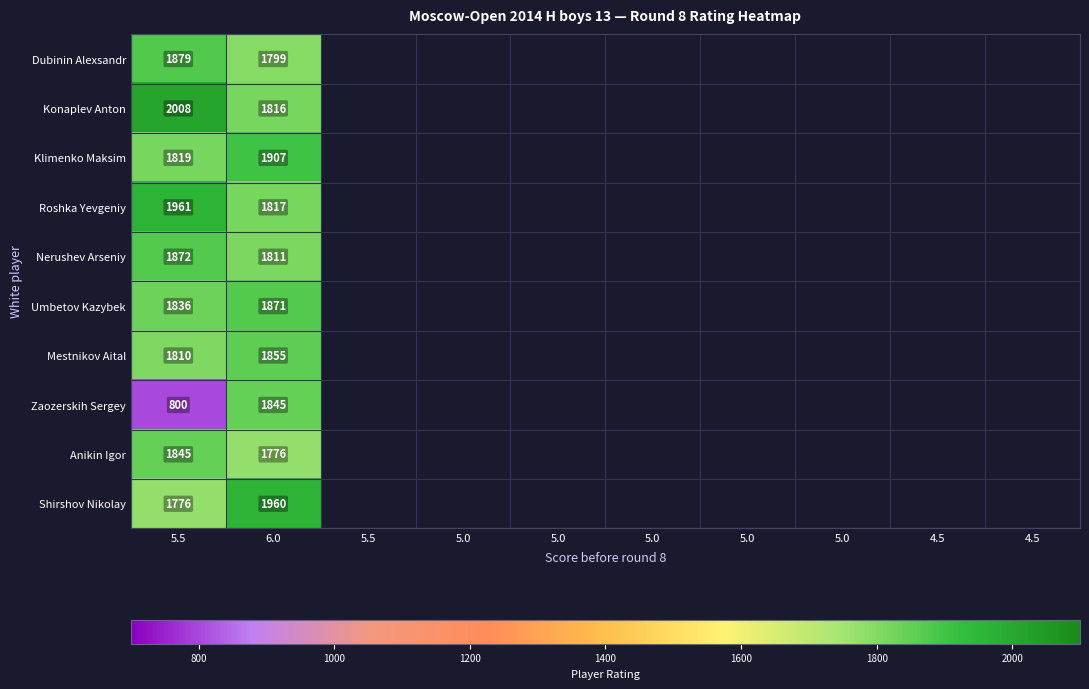

Rank the categories by Dubinin Alexsandr value from lowest to highest.

6.0, 5.5, 5.0, 5.0, 5.0, 5.0, 5.0, 4.5, 4.5, 5.5